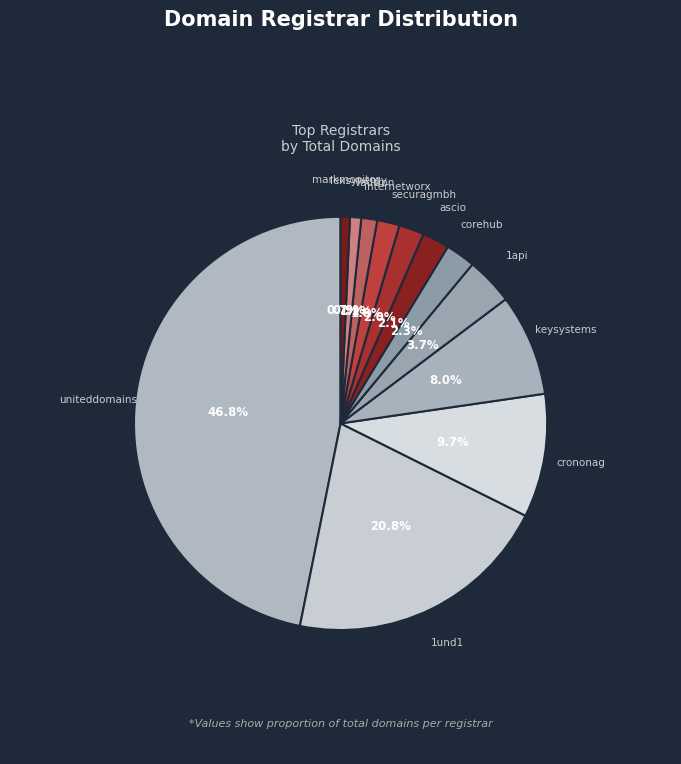

Which has a higher value, markmonitor or uniteddomains?

uniteddomains